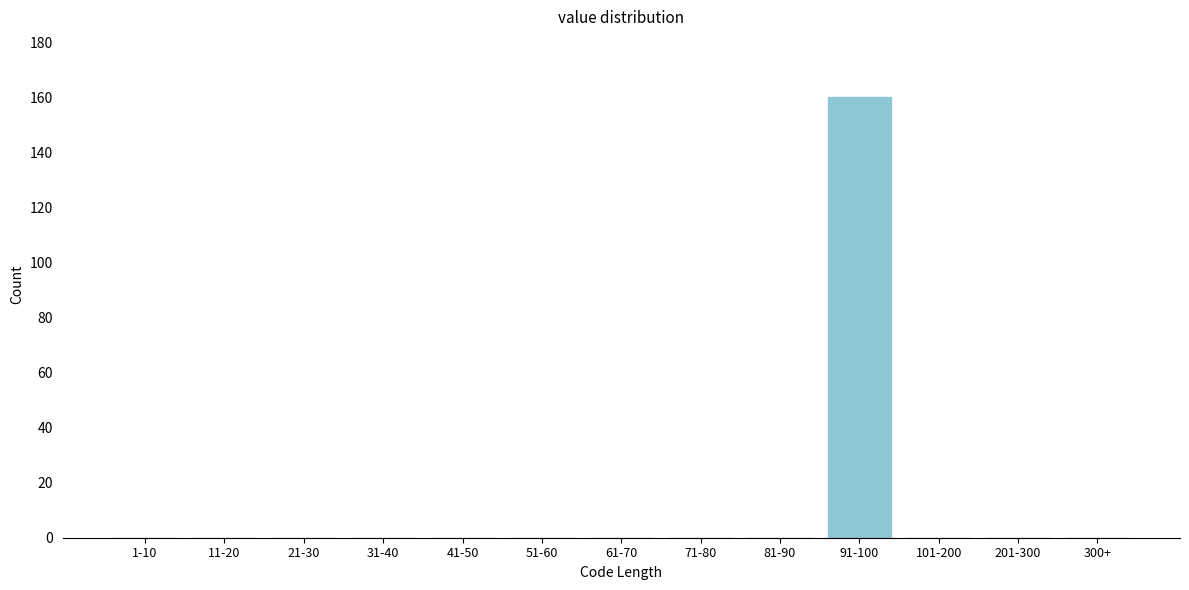

Reading left to right, transcribe all the data shown in this chart.

1-10=0	11-20=0	21-30=0	31-40=0	41-50=0	51-60=0	61-70=0	71-80=0	81-90=0	91-100=160	101-200=0	201-300=0	300+=0